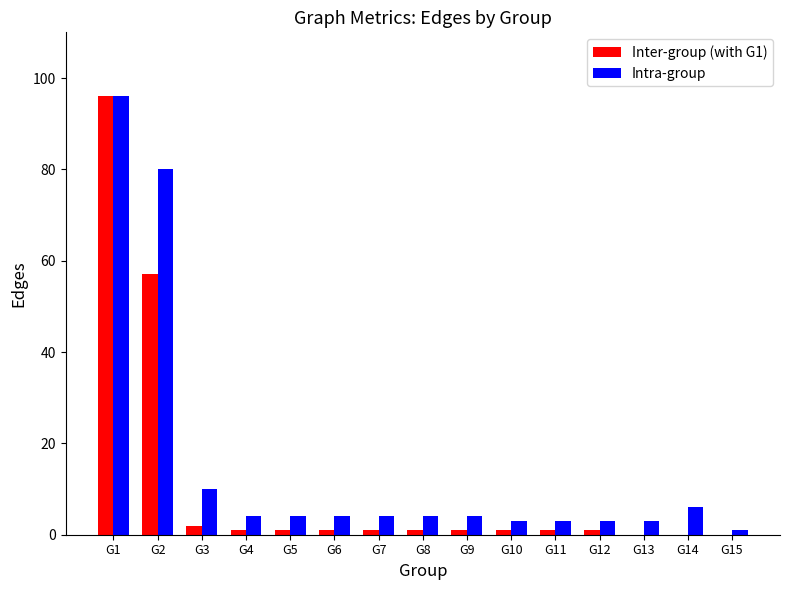

Which category has the highest value in the Intra-group series?

G1